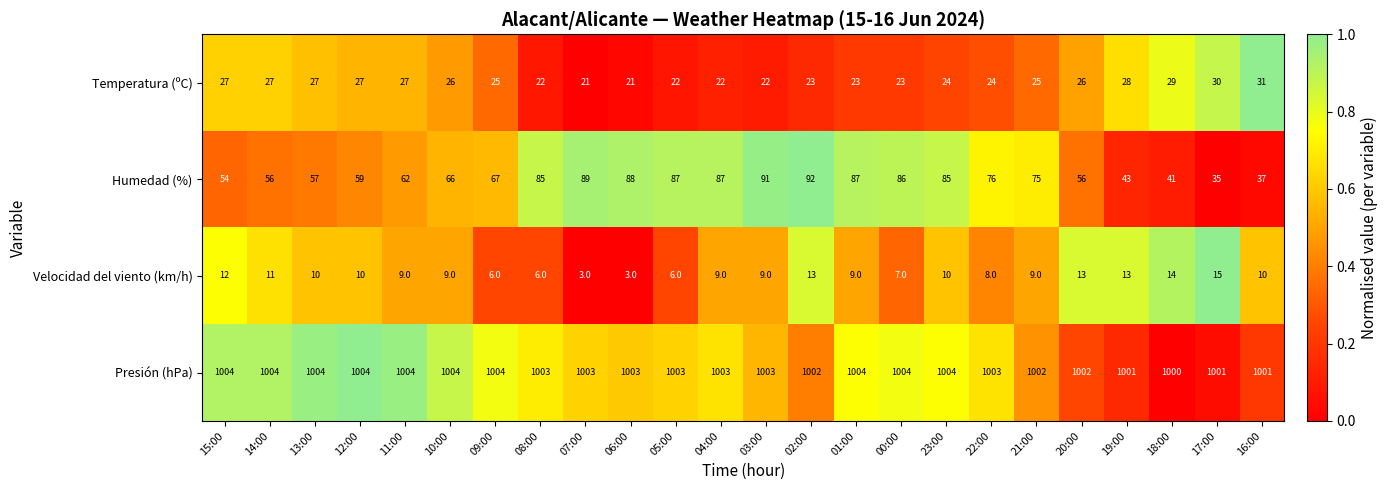

What is the minimum value shown in the chart?

3